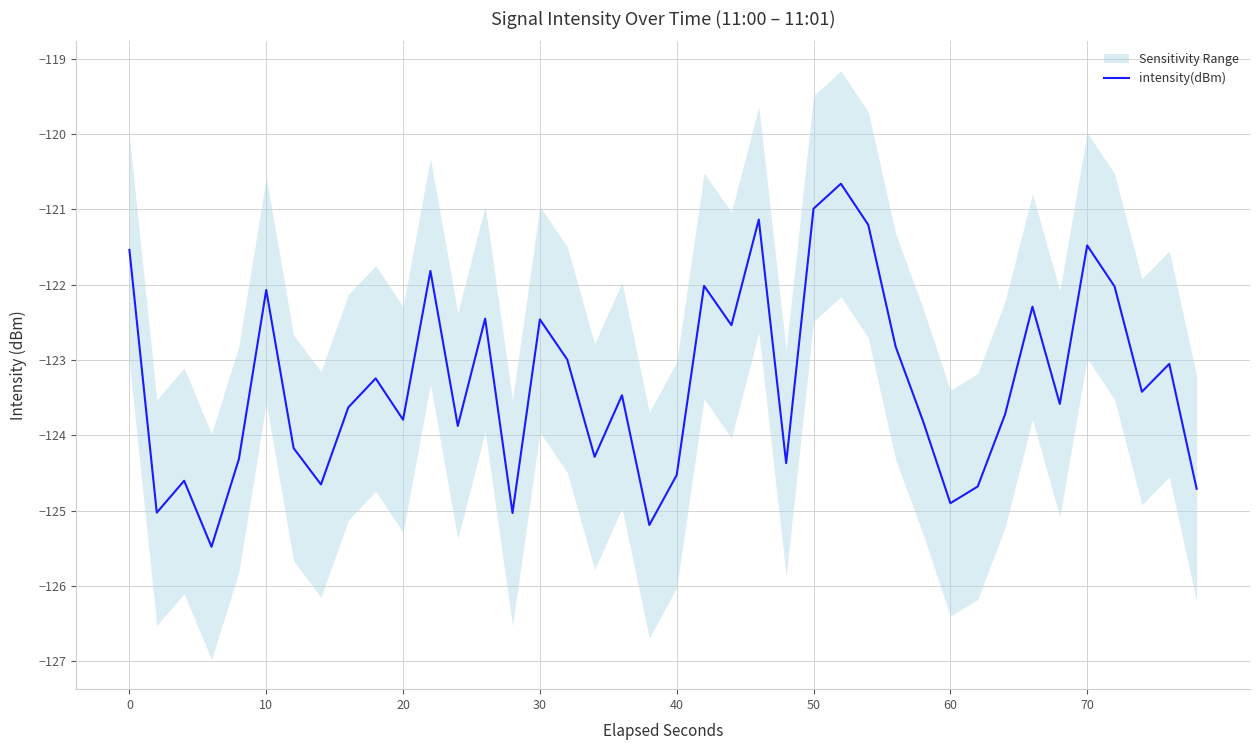

What is the maximum value shown in the chart?

-120.7